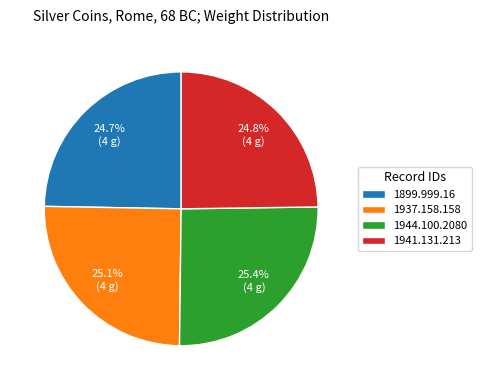

What is the ratio of the value at 1944.100.2080 to the value at 1899.999.16?

1.0